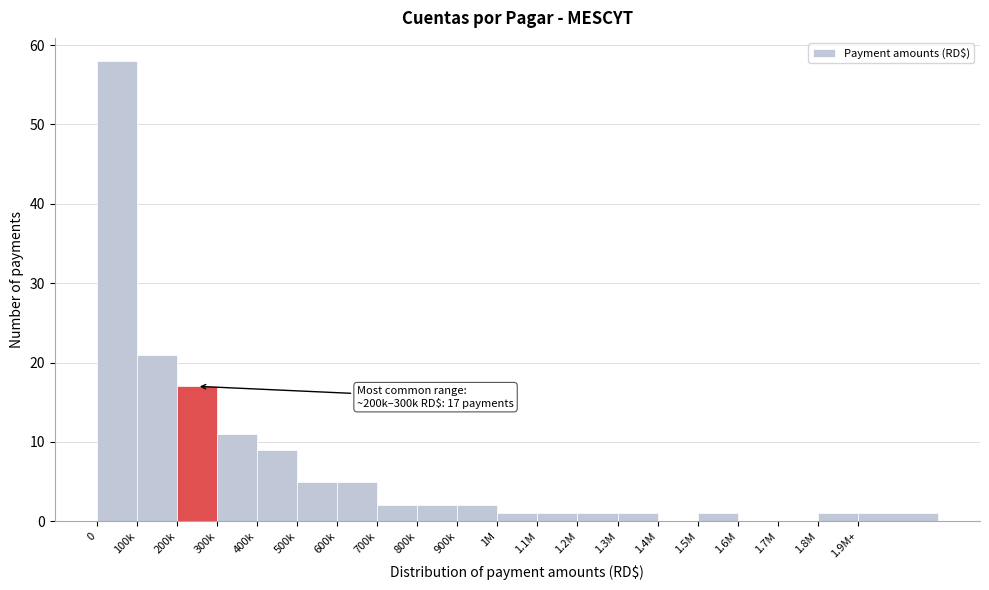

Reading left to right, what are all the values shown in this chart?

0=58	100k=21	200k=17	300k=11	400k=9	500k=5	600k=5	700k=2	800k=2	900k=2	1M=1	1.1M=1	1.2M=1	1.3M=1	1.4M=0	1.5M=1	1.6M=0	1.7M=0	1.8M=1	1.9M+=1